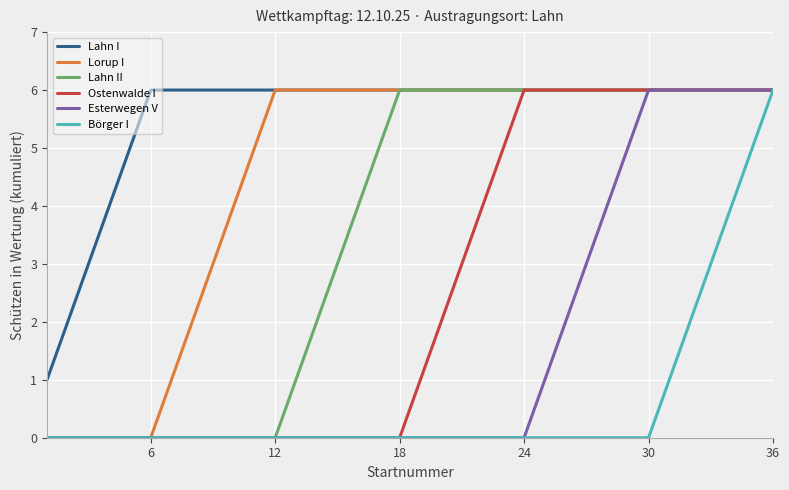

Rank the series by their average value, from highest to lowest.

Lahn I, Lorup I, Lahn II, Ostenwalde I, Esterwegen V, Börger I